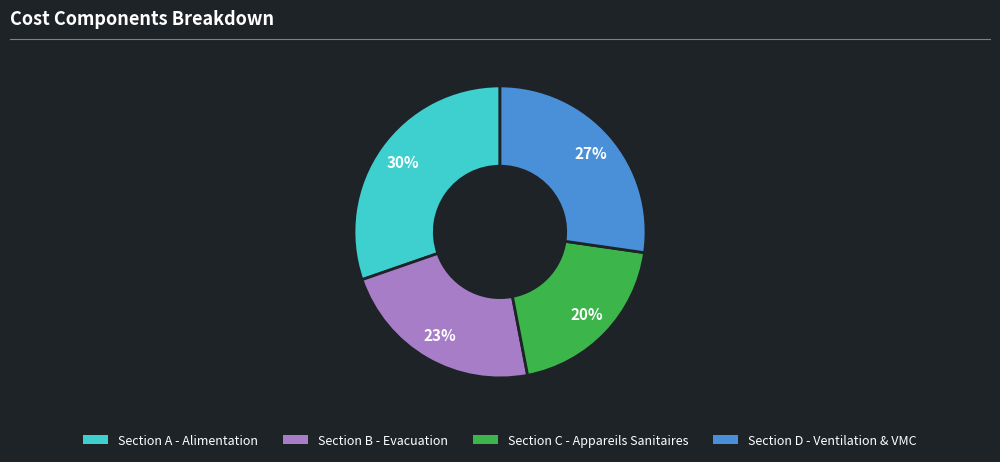

Is Section B - Evacuation the majority of the pie?

No